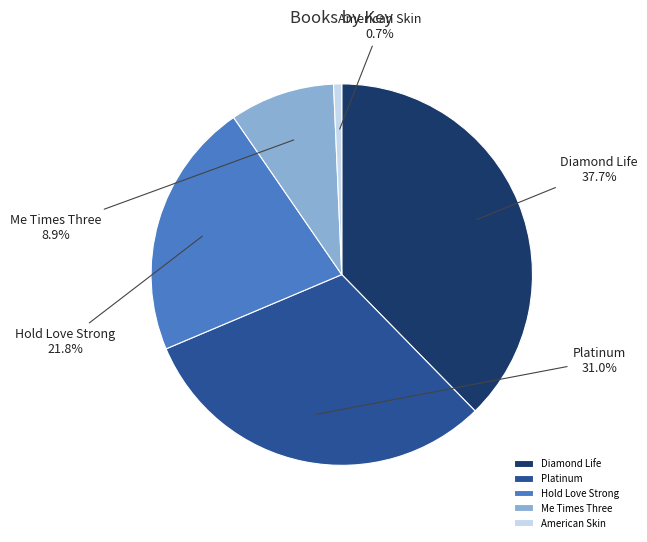

Does any single category account for the majority?

No